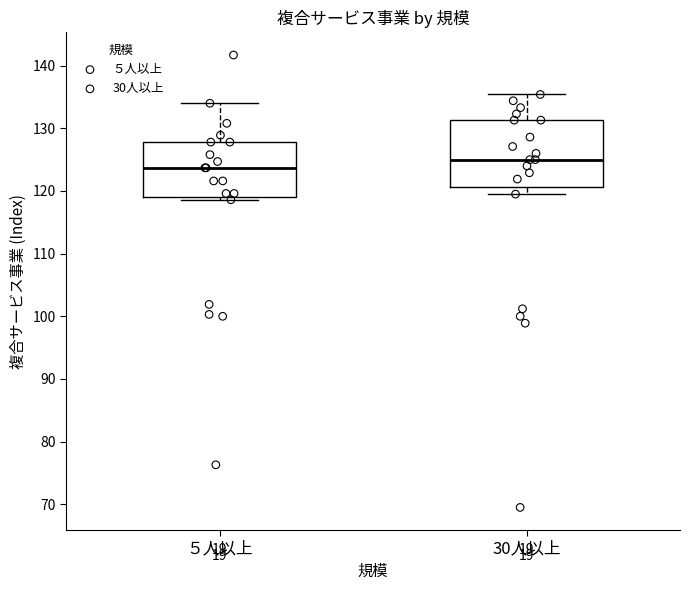

Which box has the highest median line?

30人以上